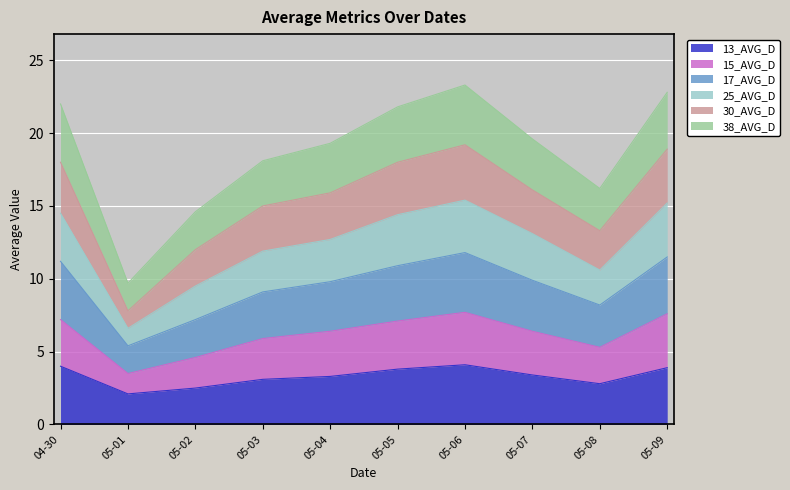

Which series has the widest spread of values?

30_AVG_D